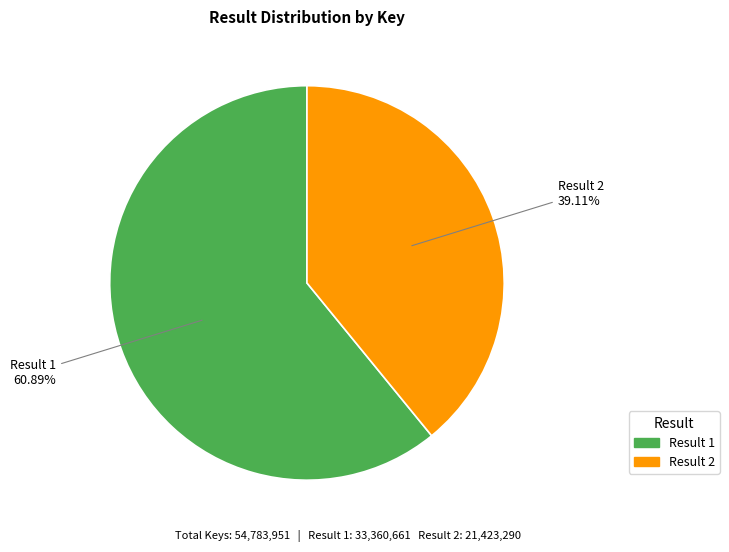

Is there any slice that represents more than half of the pie?

Yes